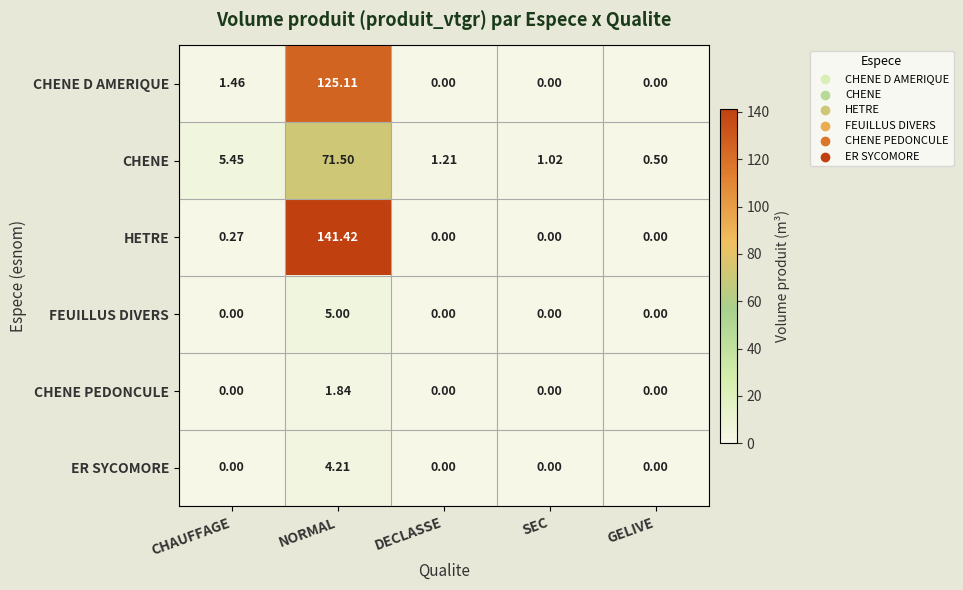

How many values in the FEUILLUS DIVERS series exceed 0?

1